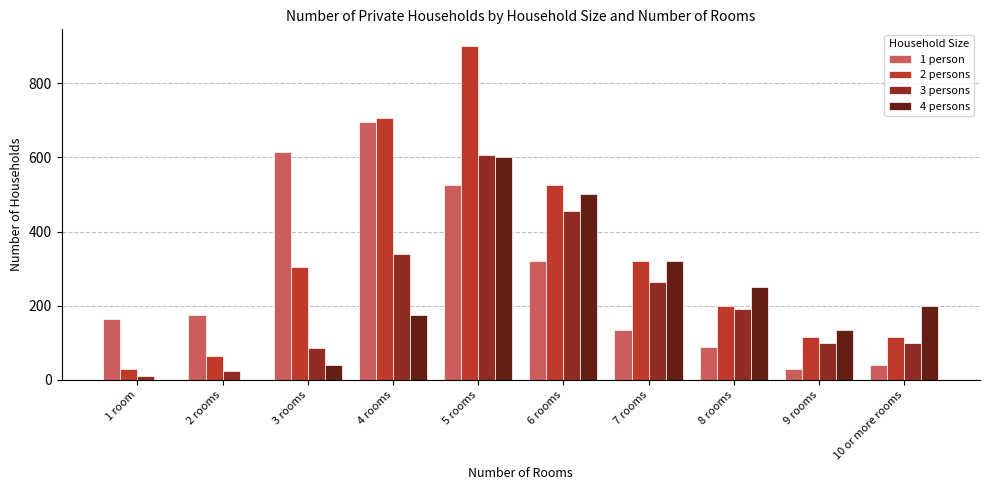

The value of 3 persons at 3 rooms is 21. True or false?

False